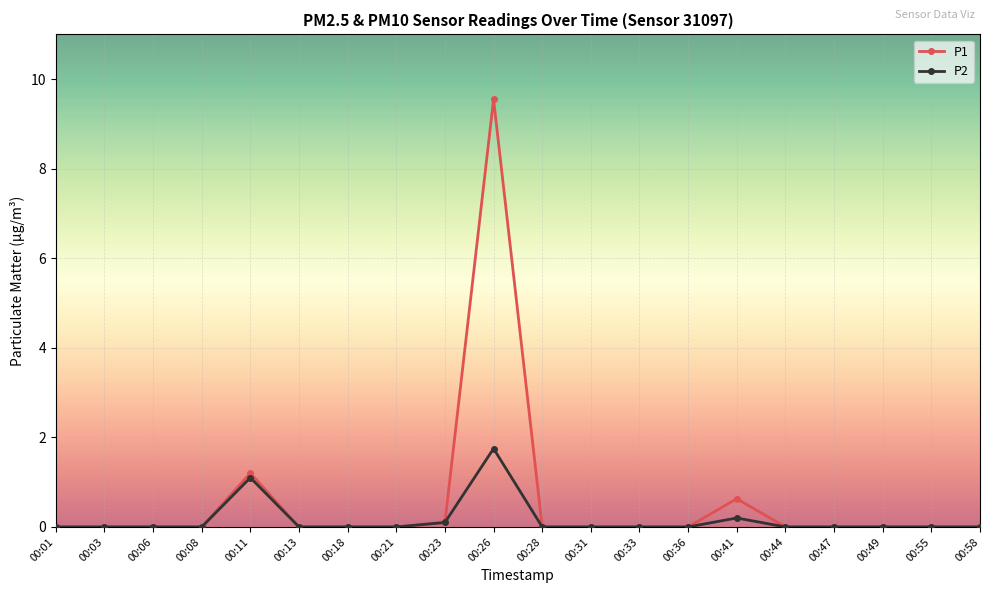

Which series has the largest total across all categories?

P1